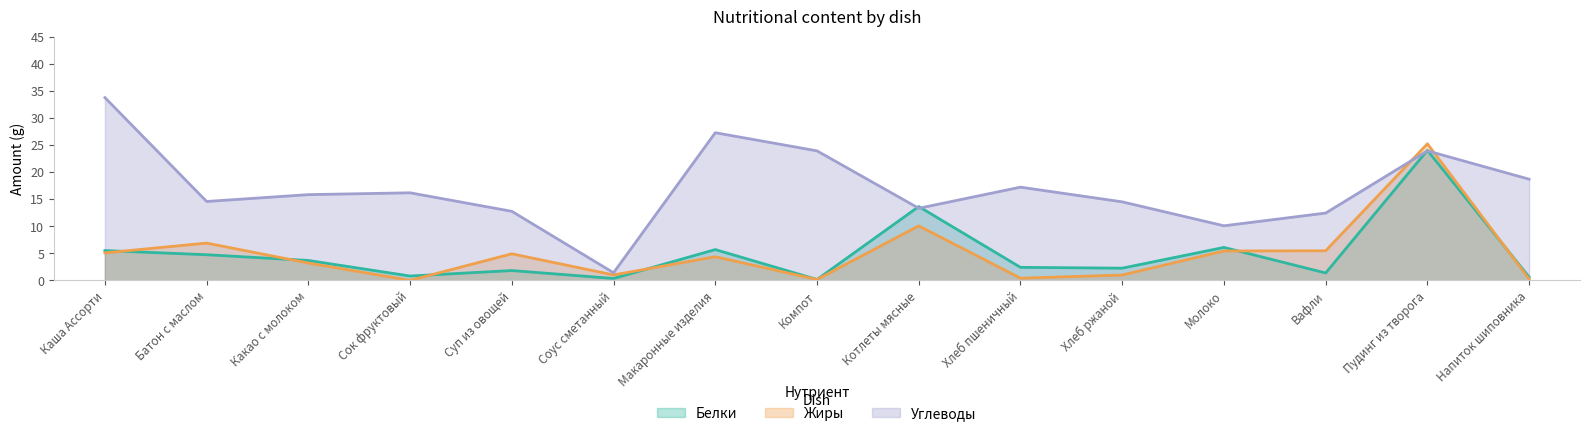

What is the value of the Углеводы point at the 5th from the left?

12.7